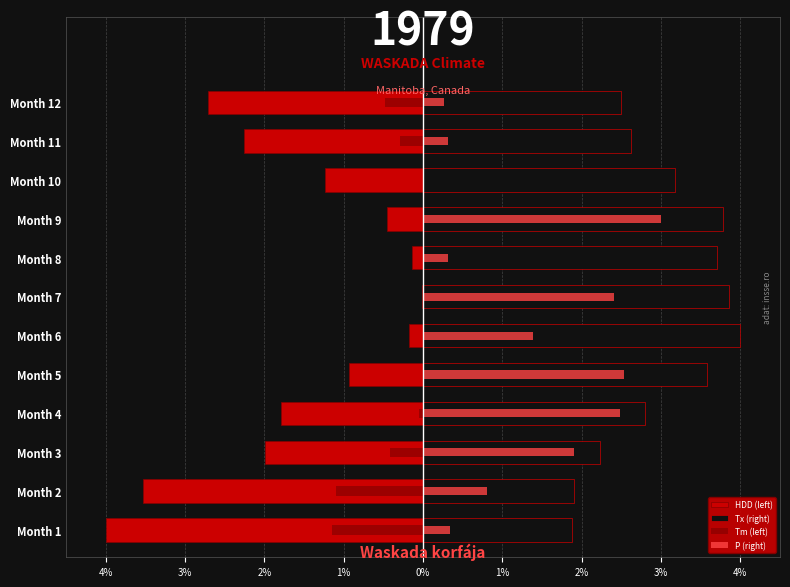

Which has a higher value, Month 2 or Month 11?

Month 11